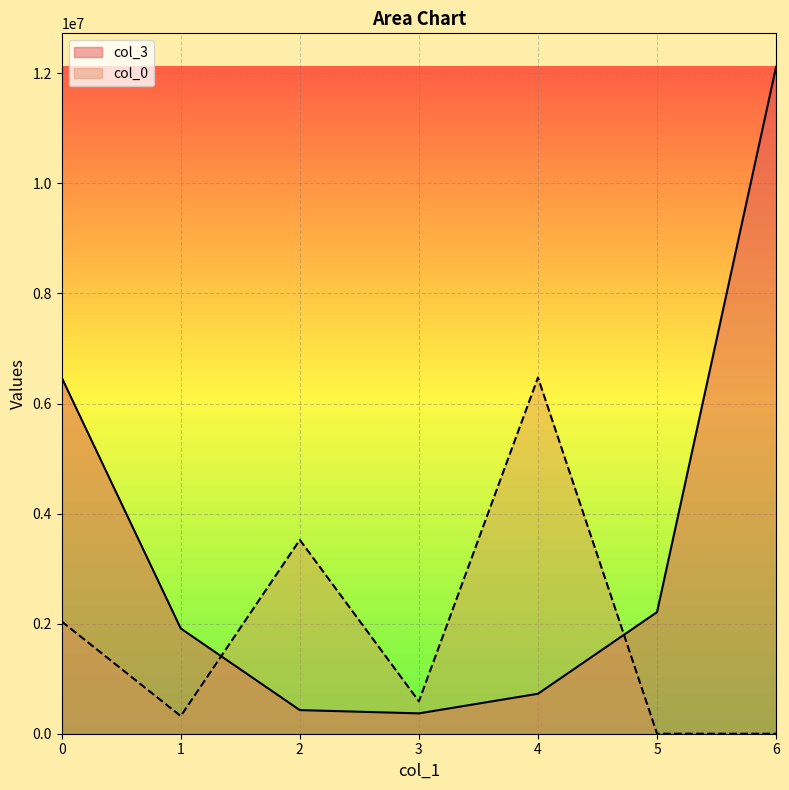

The value of col_0 at 2 is 1181632.3. True or false?

False